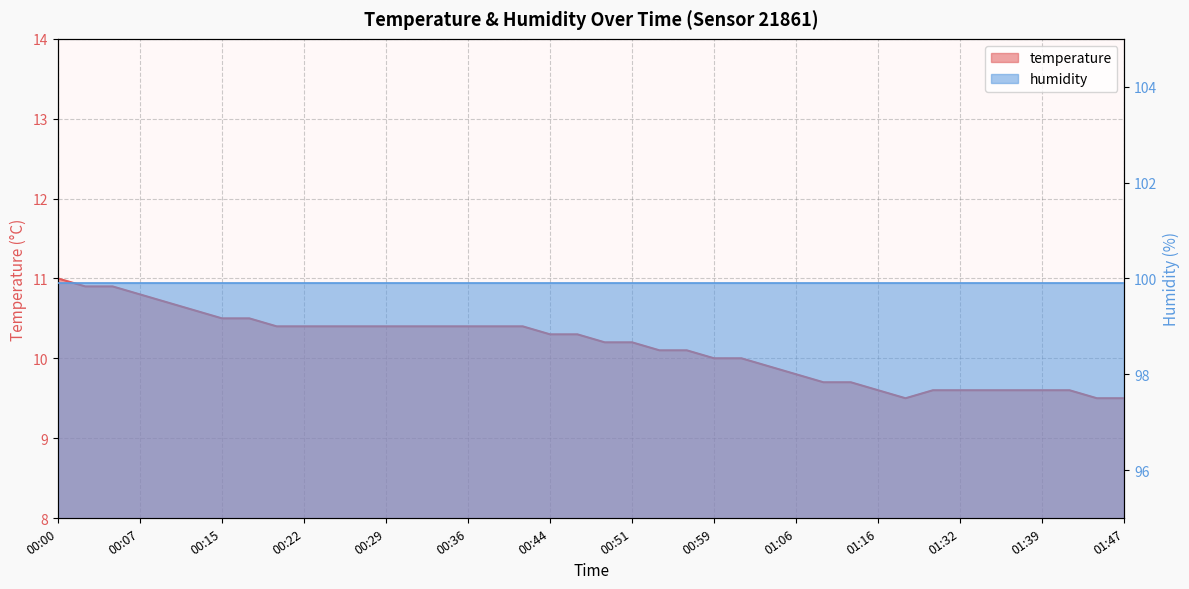

At which category does the data reach its first local valley?

01:27